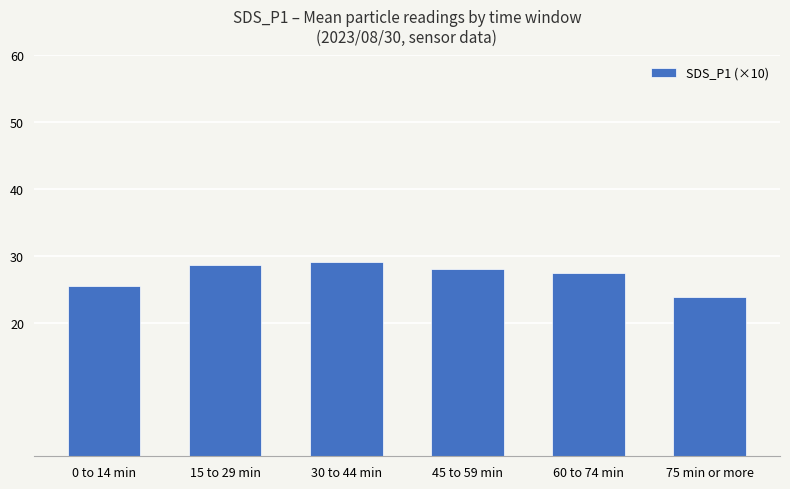

Which has a higher value, 60 to 74 min or 15 to 29 min?

15 to 29 min